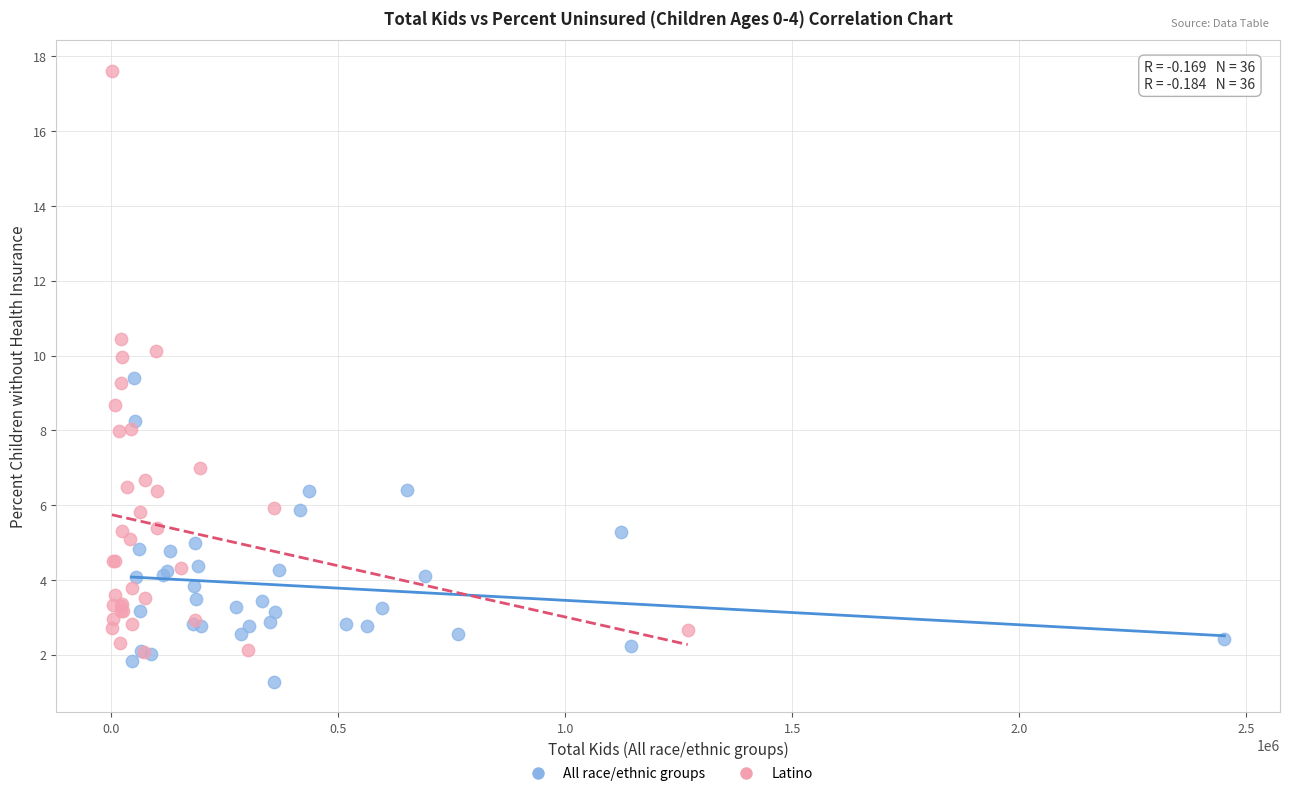

Which series reaches the minimum Y coordinate?

All race/ethnic groups